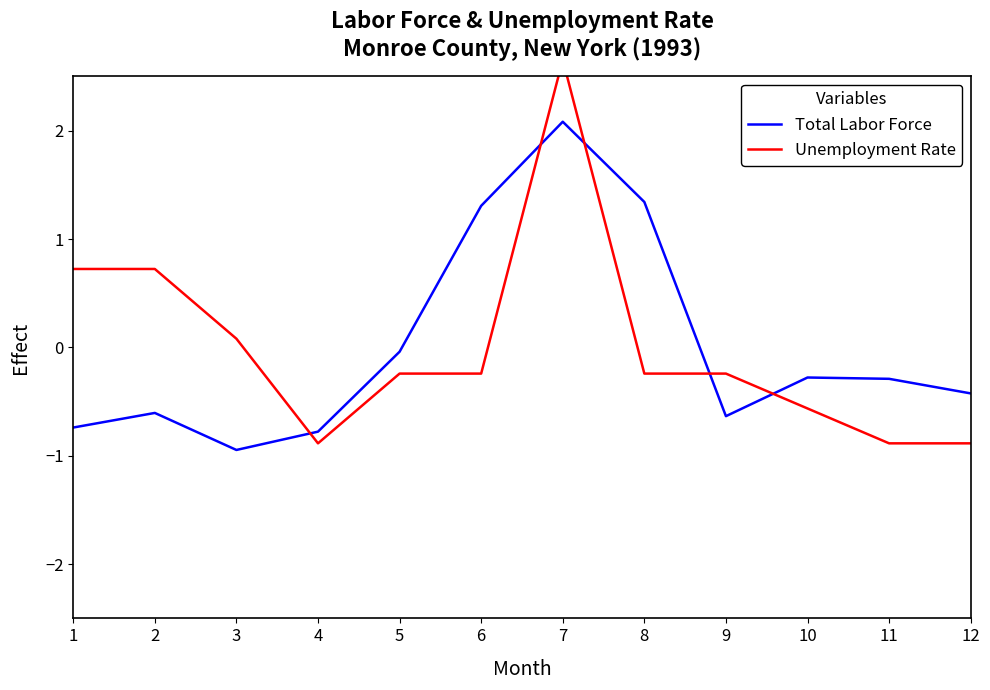

What is the sum of the Unemployment Rate values at 2 and 4?

-0.2